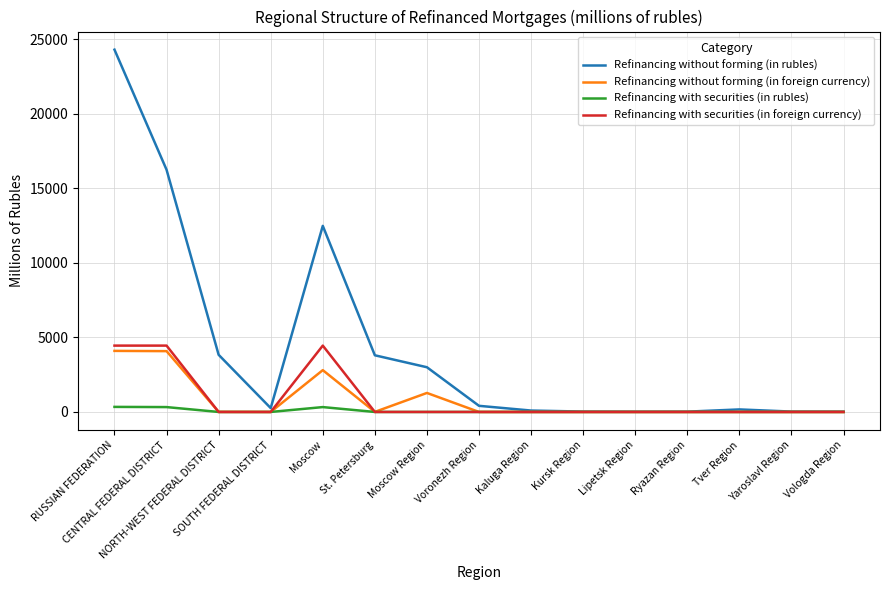

The Refinancing with securities (in foreign currency) series shows 0.0 at Tver Region. True or false?

True